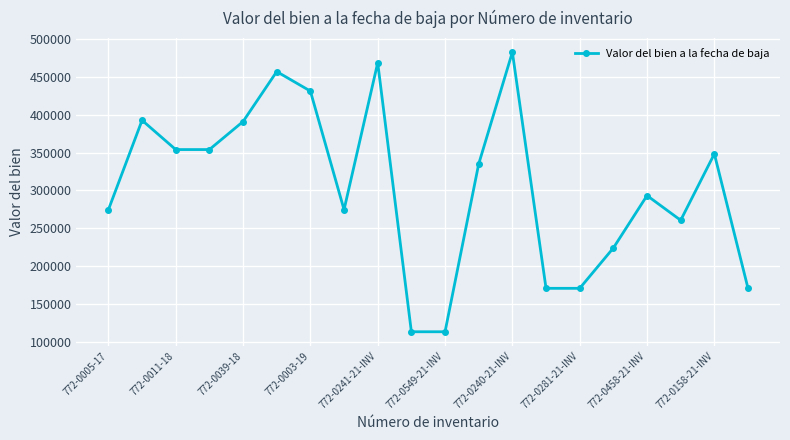

What is the difference between the maximum and minimum values?

369331.0